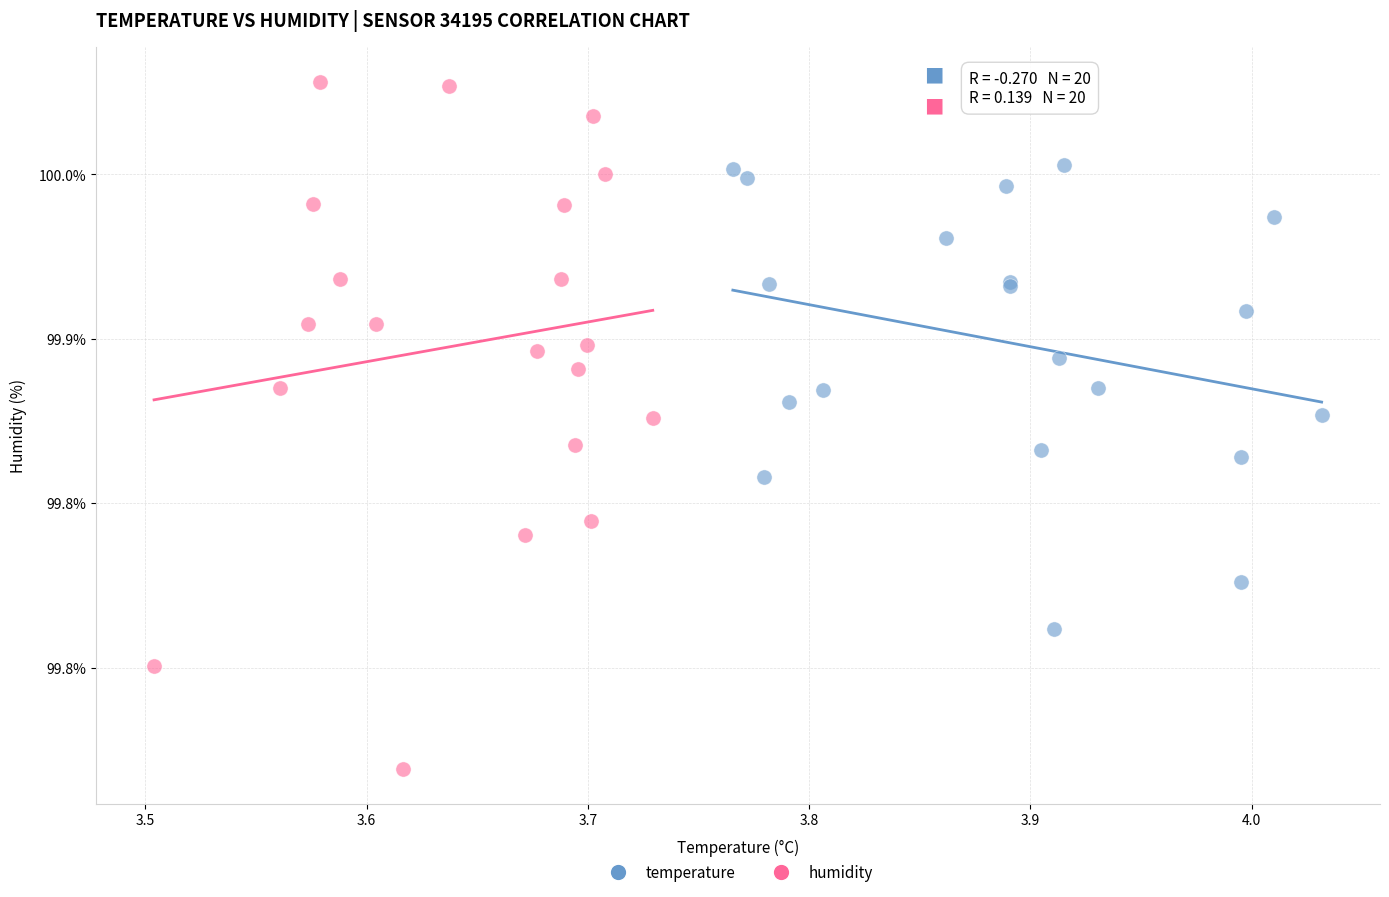

What are all the series names shown in the legend?

temperature, humidity